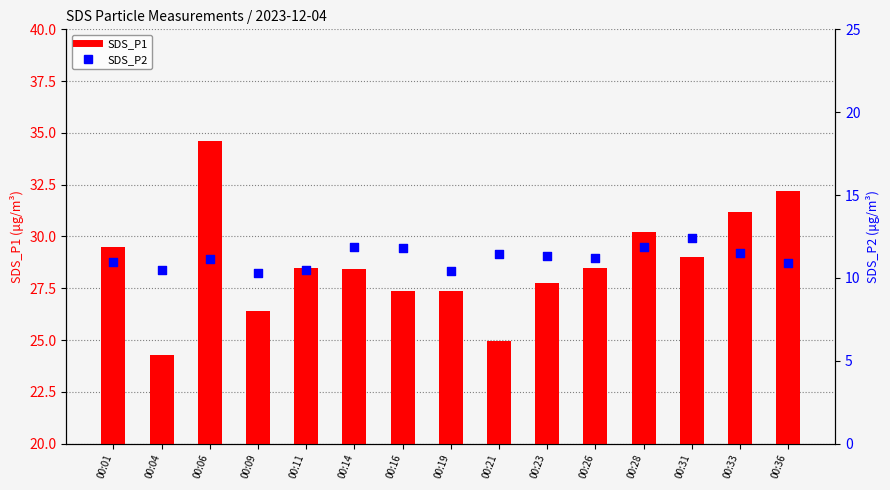

Is the value of SDS_P2 at 00:11 greater than the value of SDS_P1 at 00:31?

No